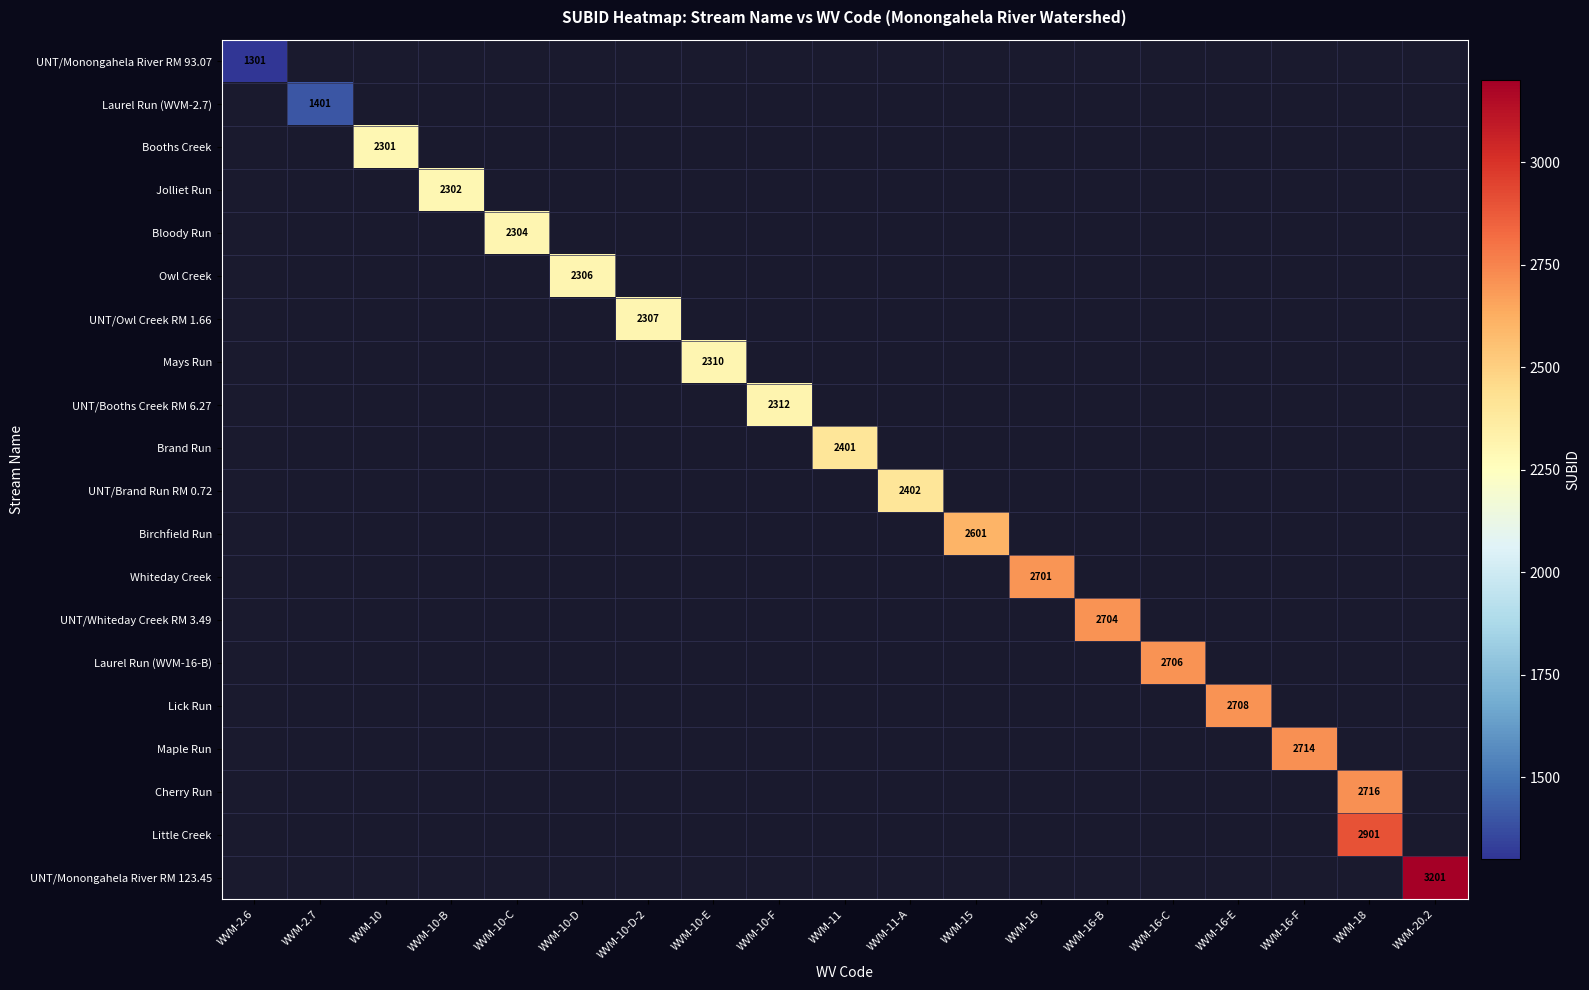

Is it true that Maple Run equals 3717 at WVM-16-F?

False